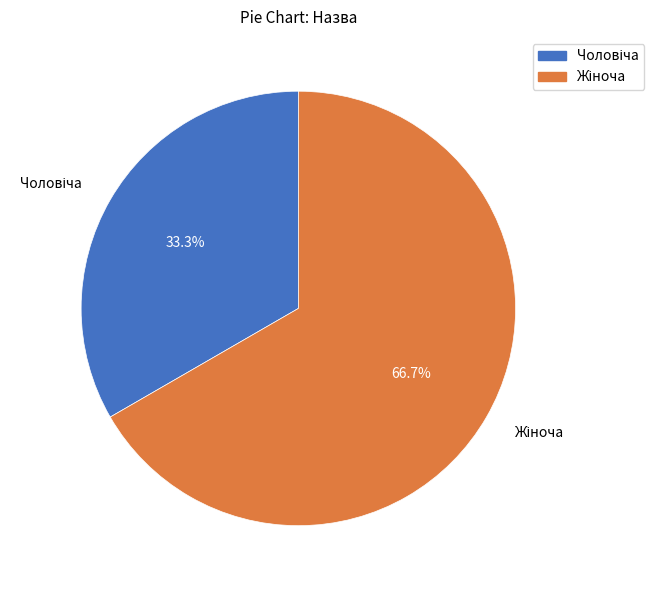

Is there a majority slice in this chart?

Yes